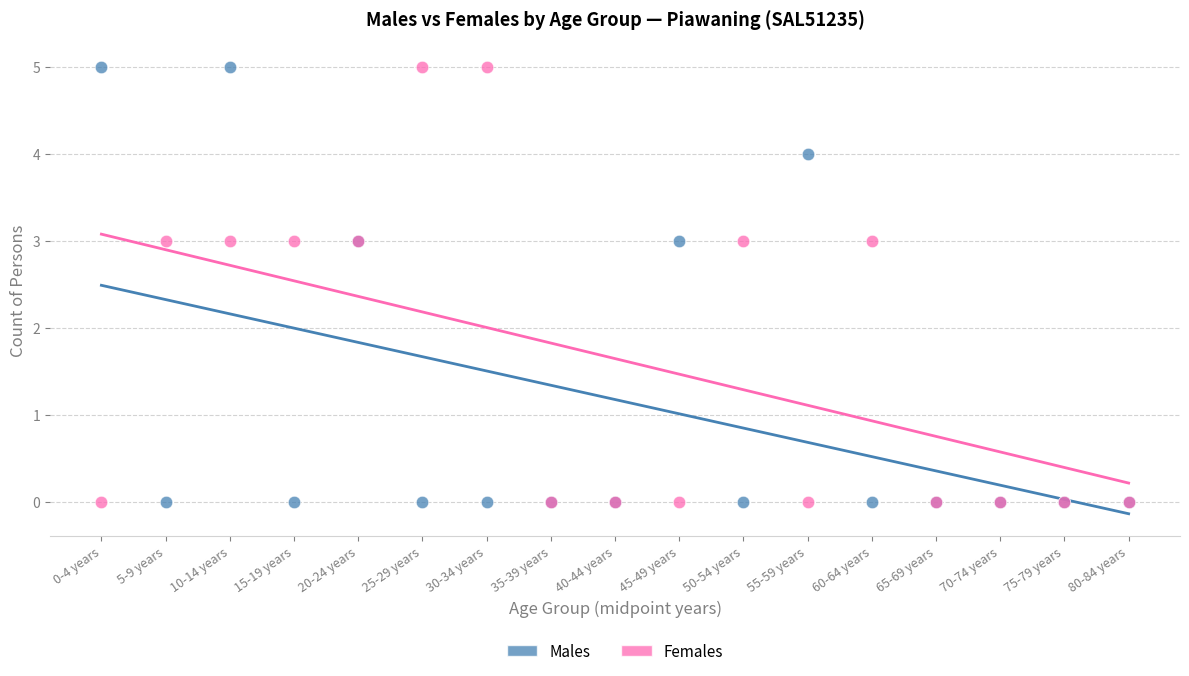

What is the X range (max minus min) for the scatter plot?

80